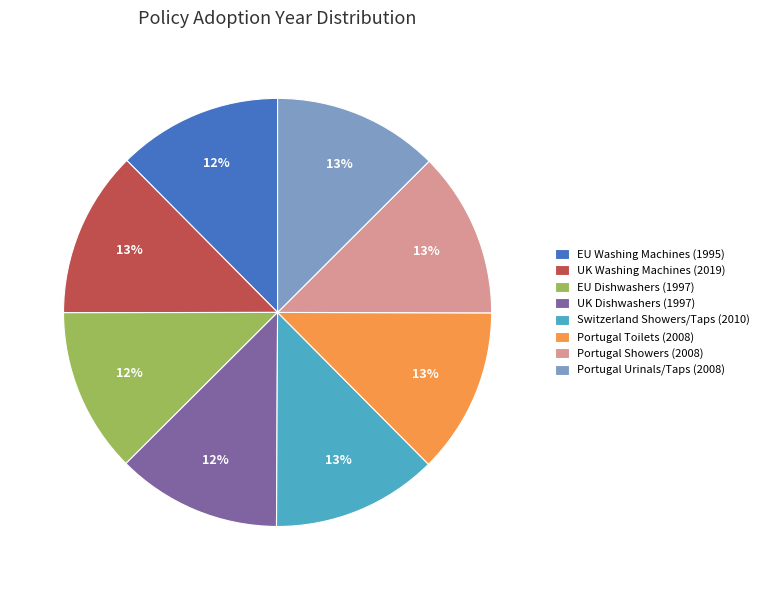

What percentage is the Portugal Toilets (2008) slice, to the nearest percent?

13%